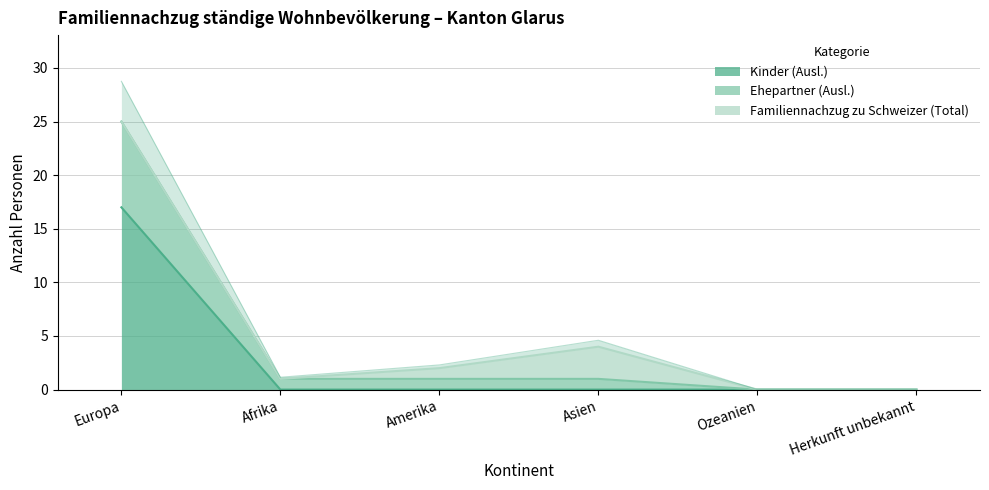

True or false: Ehepartner (Ausl.) has a value of 1 at Afrika.

True